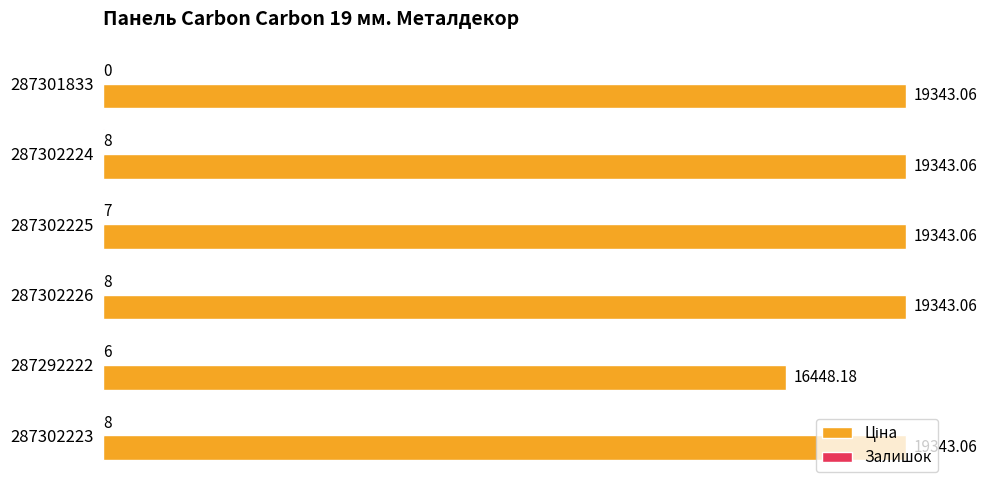

How many data points does each series have?

6